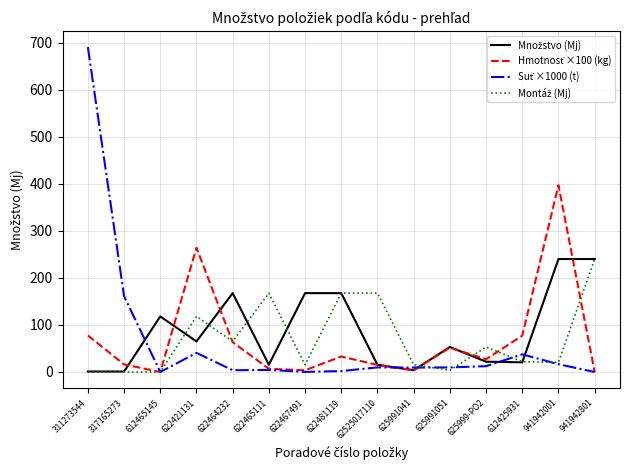

What is the greatest value displayed?

690.6